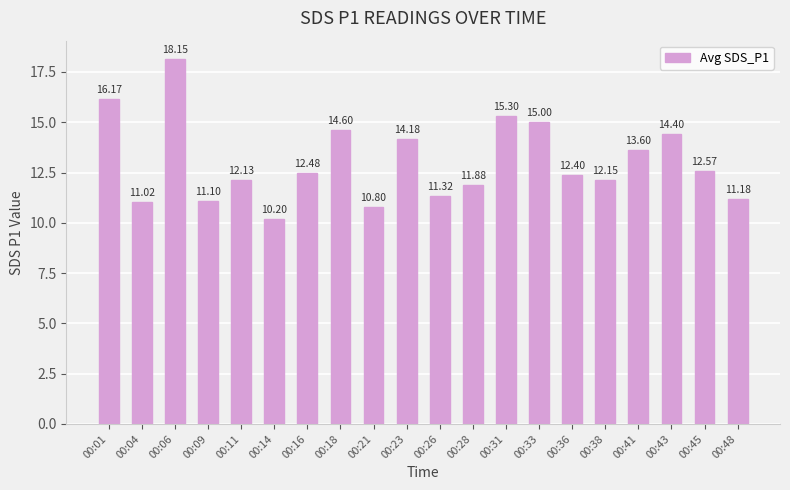

Where is the data nearest to the value 14?

00:23